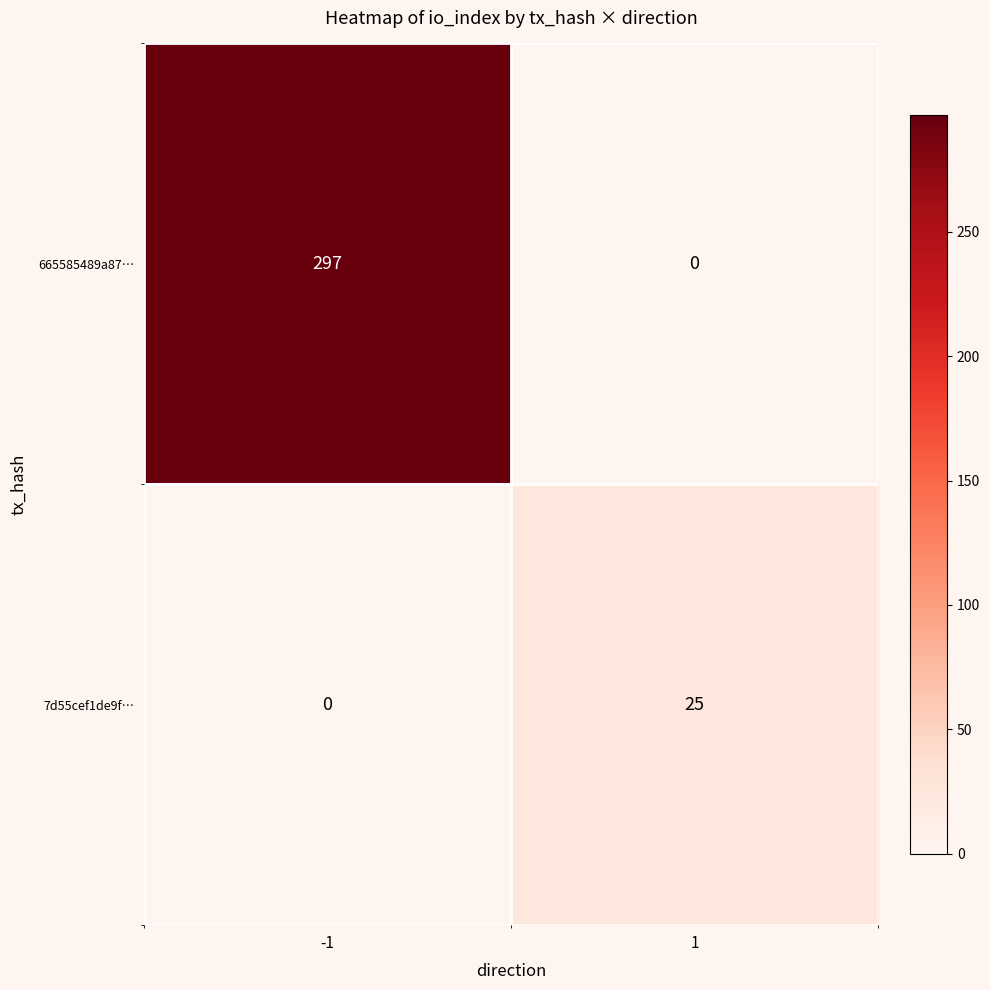

Which series changed the most between -1 and 1?

665585489a87…